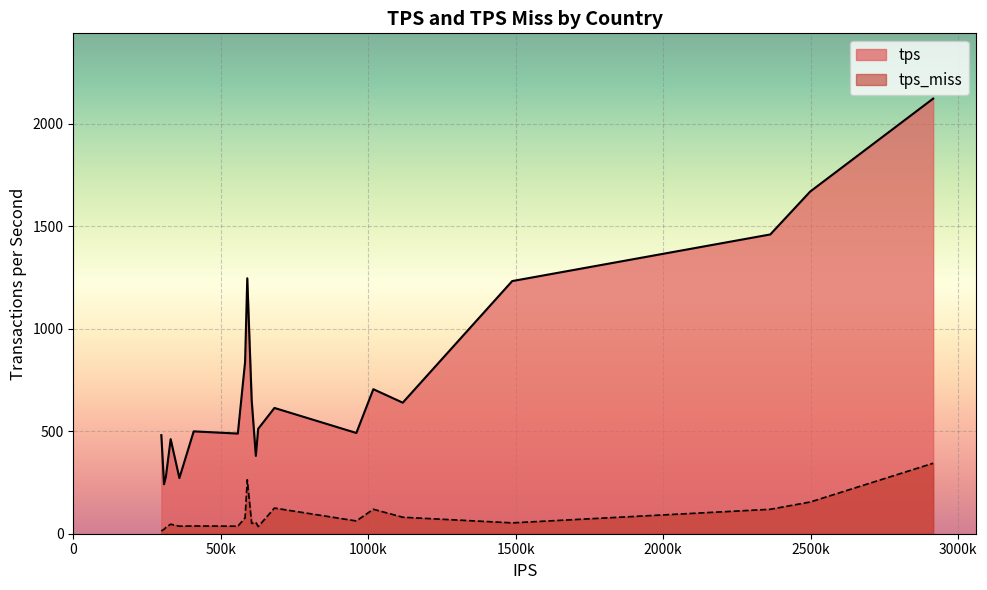

What is the highest value of the tps_miss series?

343.7